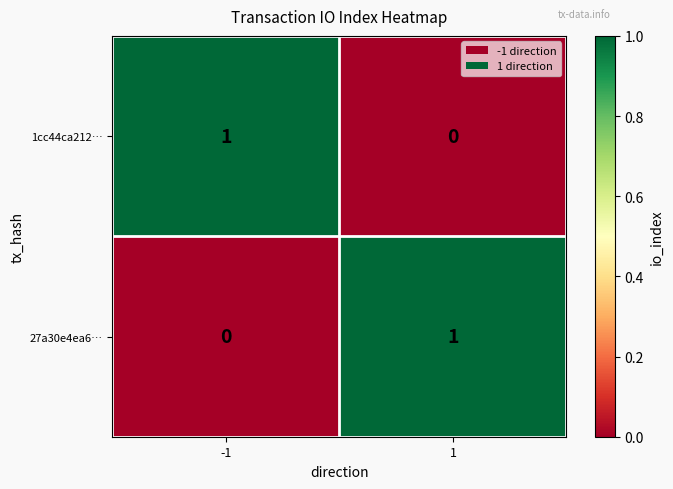

How many series are shown in this chart?

2